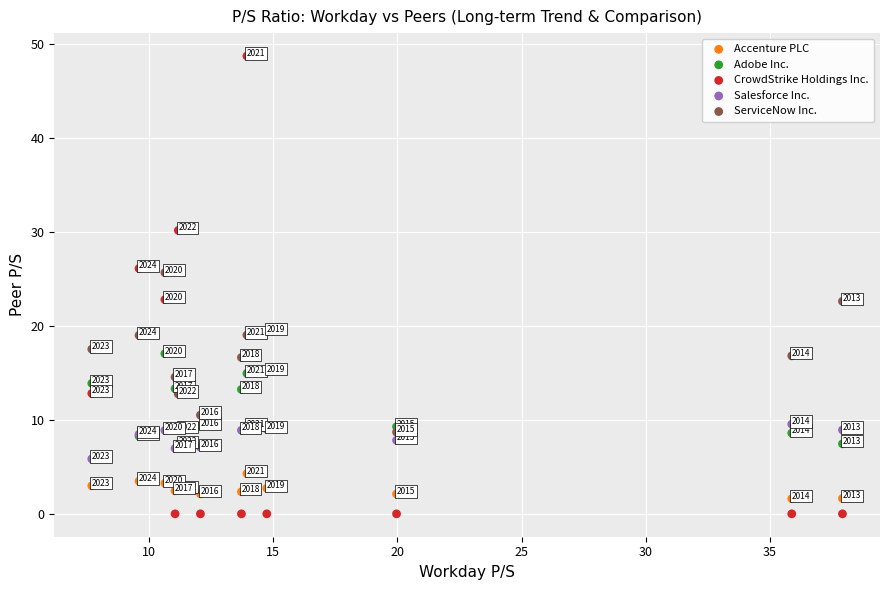

Which series has the widest spread of Y values?

CrowdStrike Holdings Inc.